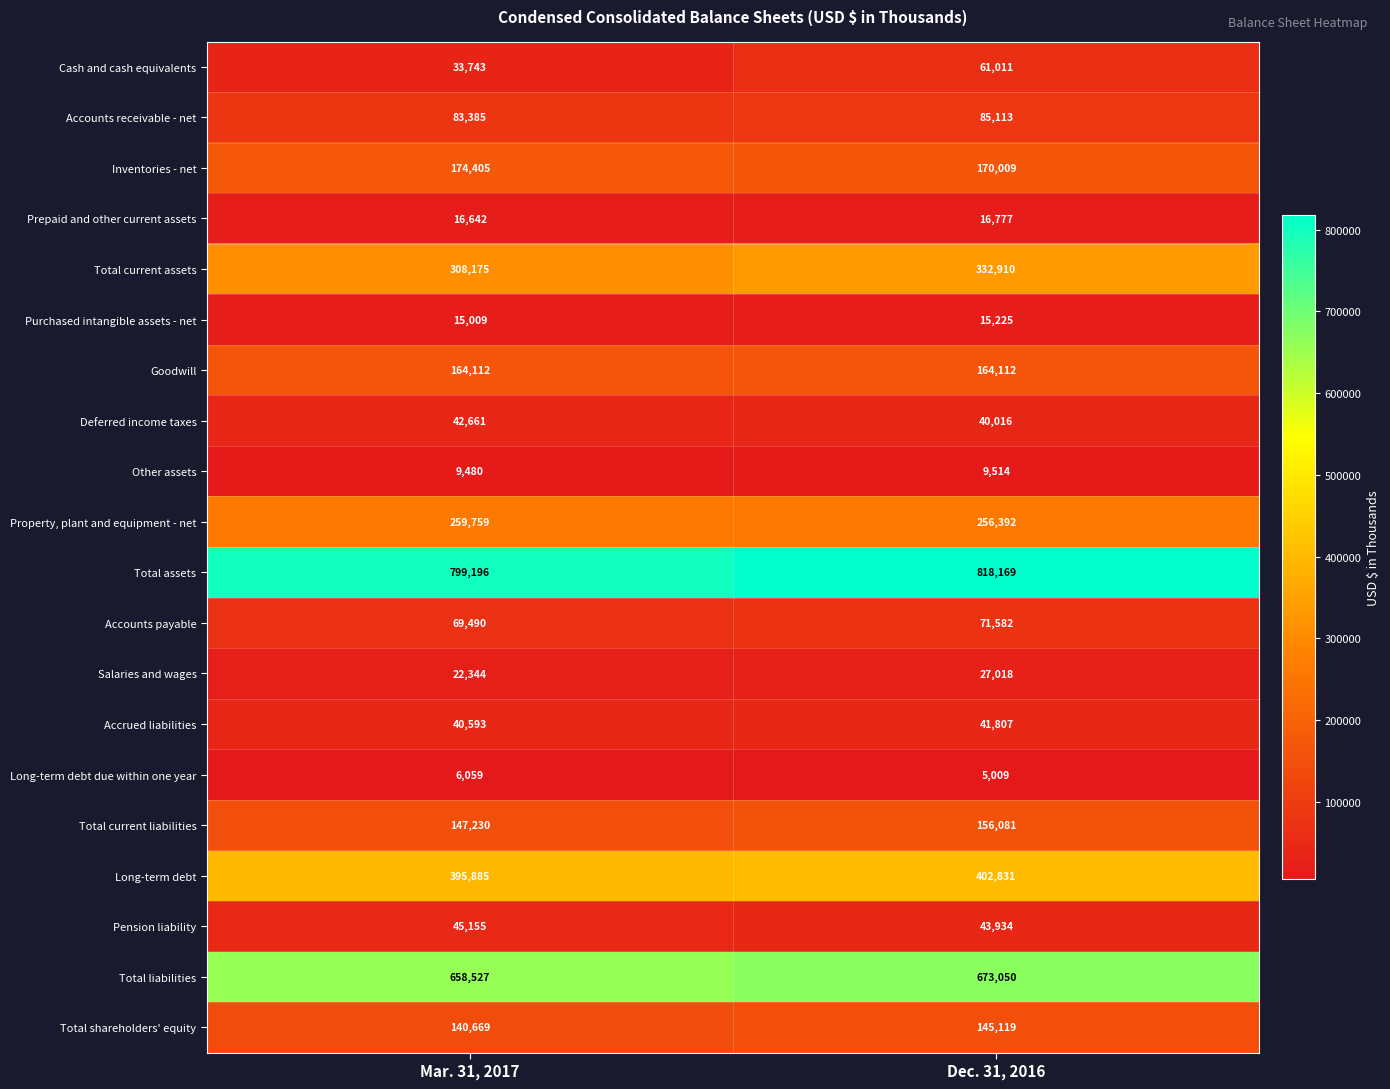

What is the total value across all series at Dec. 31, 2016?

3535679